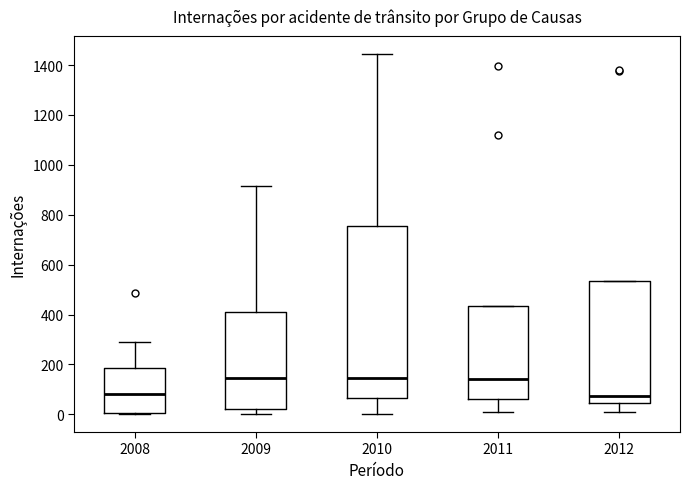

Reading left to right, transcribe this box plot: for each box, give where its median line is, the range the box spans, and where its two whiskers end, as read against the y-axis. The values are not printed on the chart, so give them approximately, as read against the axis.

2008: median 80, box 0 to 180, whiskers 0 to 280
2009: median 140, box 20 to 400, whiskers 0 to 920
2010: median 140, box 60 to 760, whiskers 0 to 1440
2011: median 140, box 60 to 440, whiskers 0 to 440
2012: median 80, box 40 to 540, whiskers 20 to 540